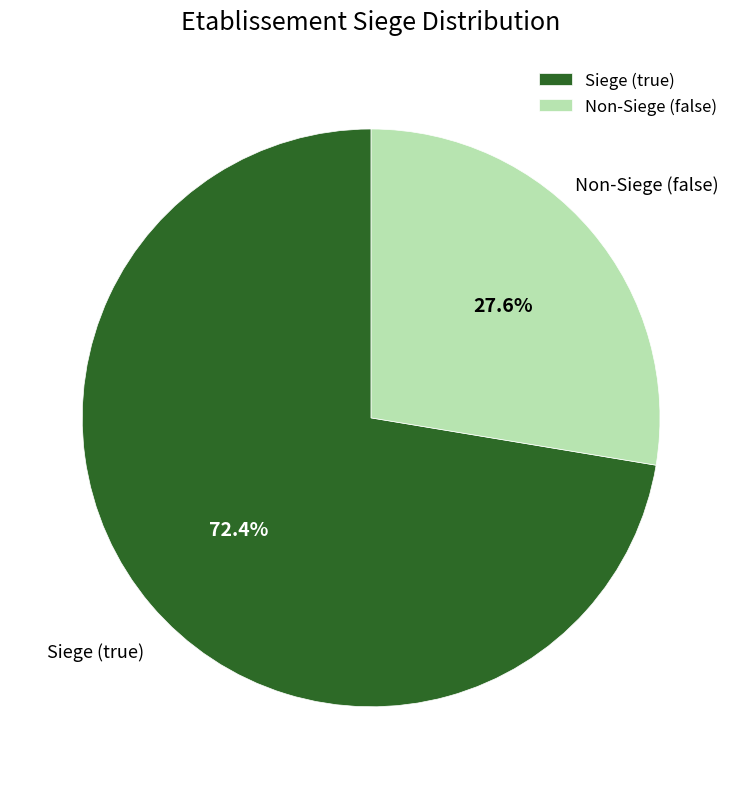

To the nearest percent, what is the average slice percentage?

50%